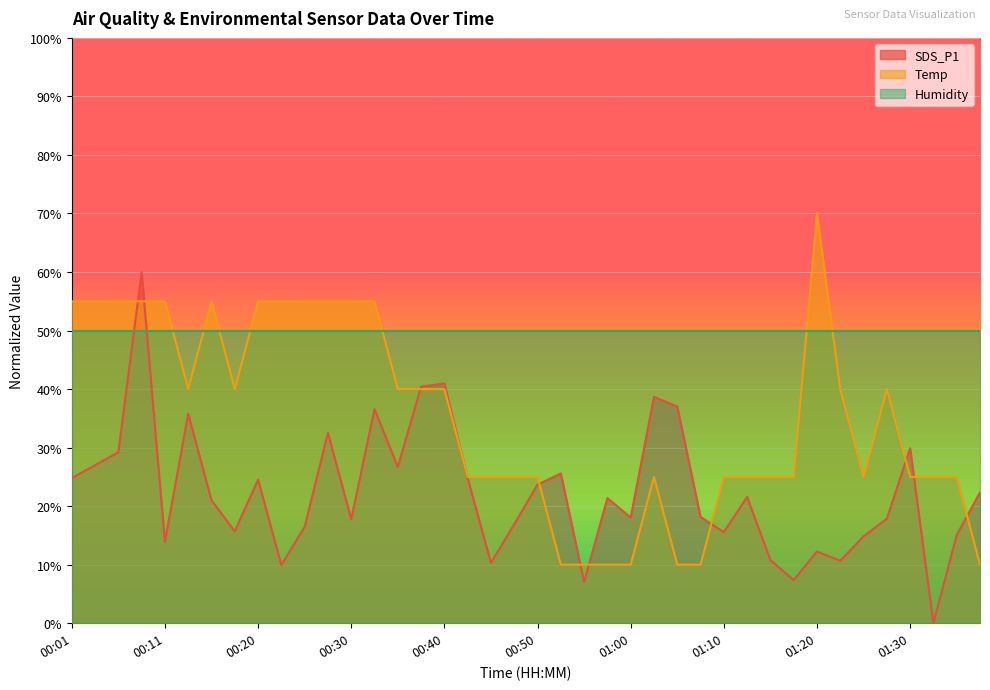

The value of SDS_P1 at 00:48 is 16.9. True or false?

True